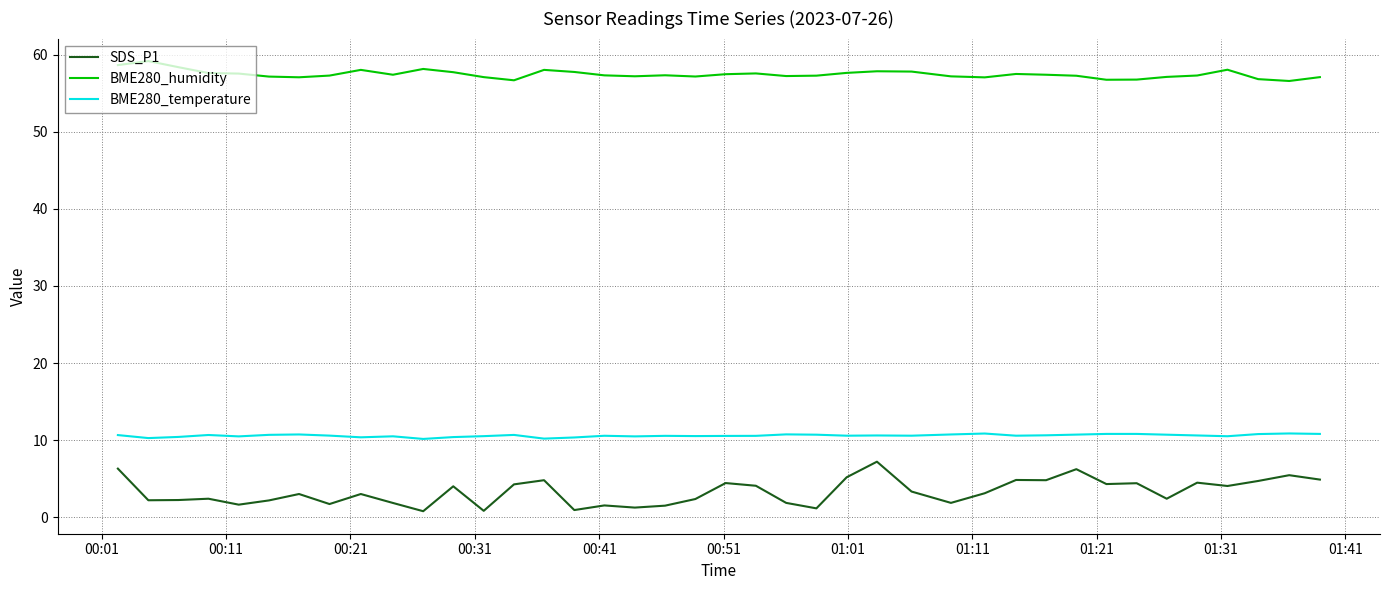

Which series has the largest range (max minus min)?

SDS_P1